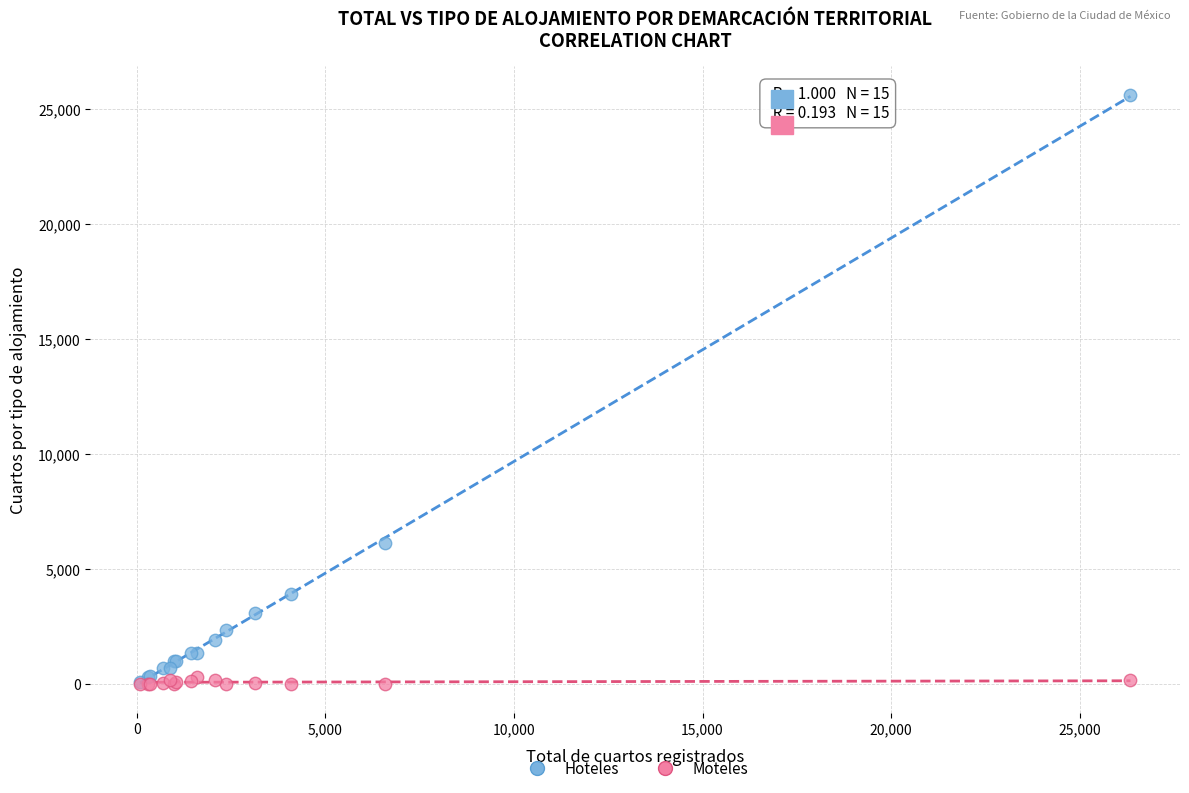

Which series has the widest spread of Y values?

Hoteles